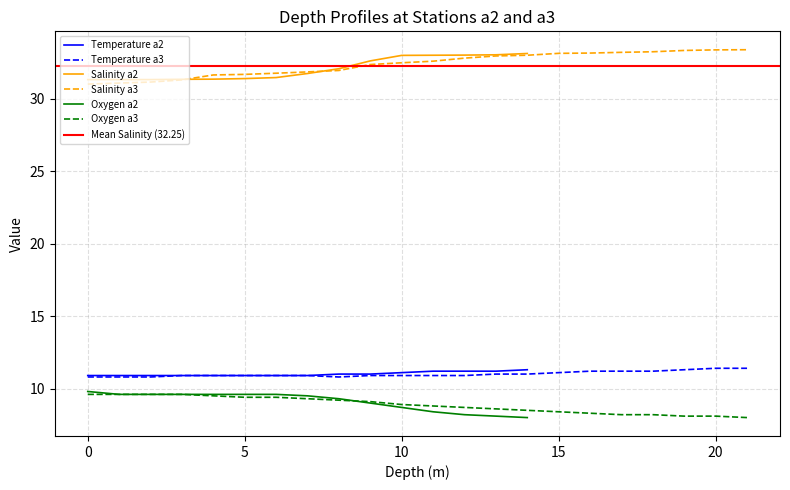

True or false: Temperature has a value of 18.1 at 32.

False